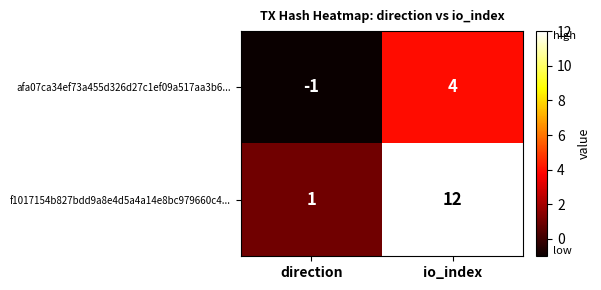

What is the difference between the maximum and minimum values in the f1017154b827bdd9a8e4d5a4a14e8bc979660c4... series?

11